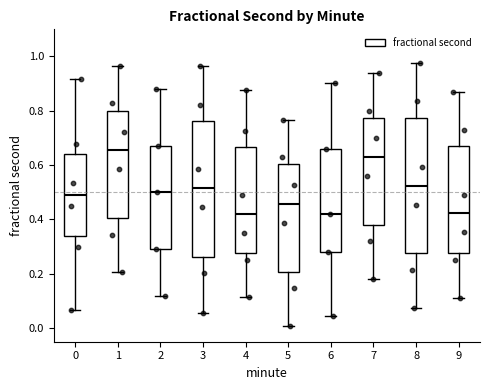

Reading left to right, read every box against the y-axis: the position of its median line, the range the box covers, and the ends of its whiskers. The values are not printed on the chart, so give them approximately, as read against the axis.

0: median 0.50, box 0.34 to 0.64, whiskers 0.06 to 0.92
1: median 0.66, box 0.40 to 0.80, whiskers 0.20 to 0.96
2: median 0.50, box 0.30 to 0.68, whiskers 0.12 to 0.88
3: median 0.52, box 0.26 to 0.76, whiskers 0.06 to 0.96
4: median 0.42, box 0.28 to 0.66, whiskers 0.12 to 0.88
5: median 0.46, box 0.20 to 0.60, whiskers 0.00 to 0.76
6: median 0.42, box 0.28 to 0.66, whiskers 0.04 to 0.90
7: median 0.64, box 0.38 to 0.78, whiskers 0.18 to 0.94
8: median 0.52, box 0.28 to 0.78, whiskers 0.08 to 0.98
9: median 0.42, box 0.28 to 0.68, whiskers 0.12 to 0.88